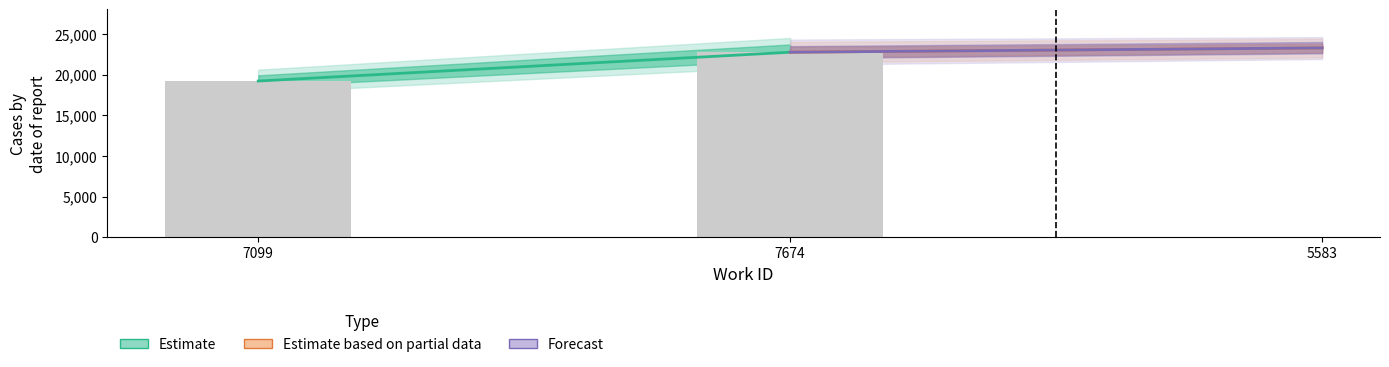

The value at 7674 is 37410. True or false?

False